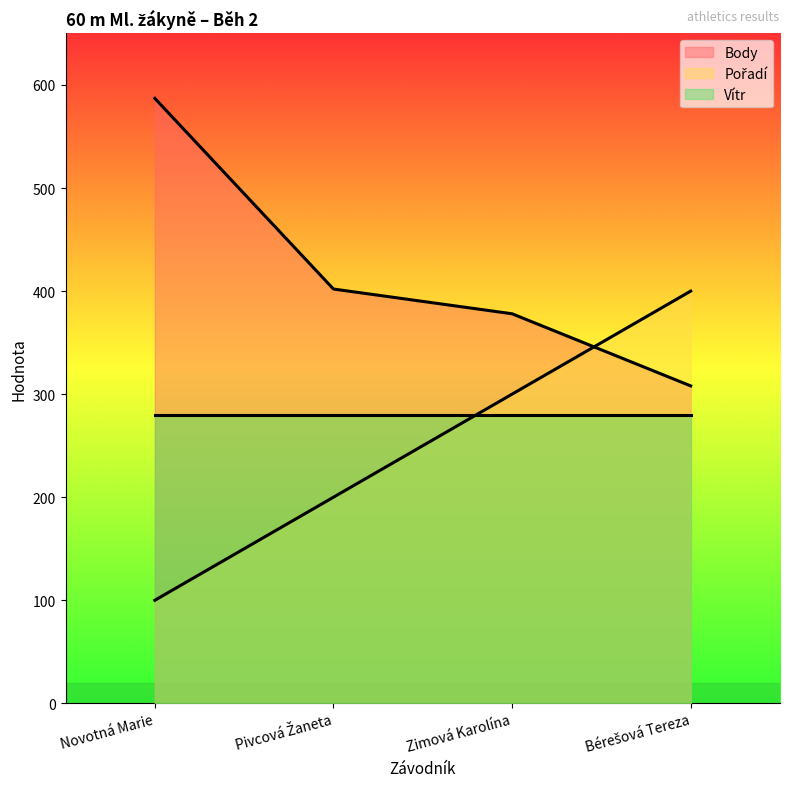

What is the difference between the second highest and minimum values in the Pořadí series?

200